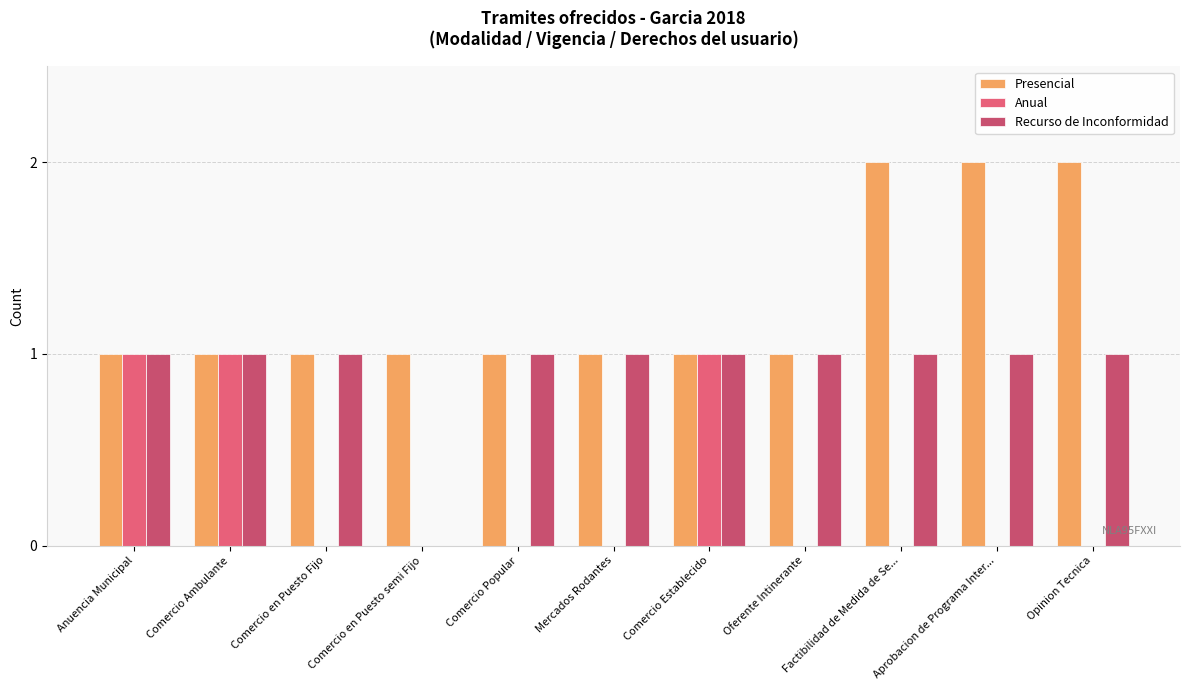

What is the sum of all Presencial values?

14